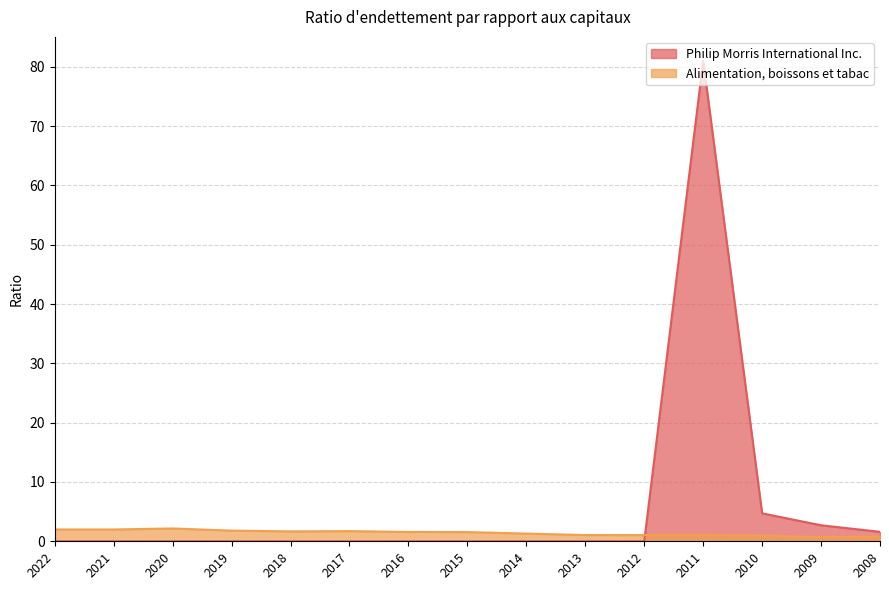

List the series in order of their overall mean, lowest first.

Alimentation, boissons et tabac, Philip Morris International Inc.